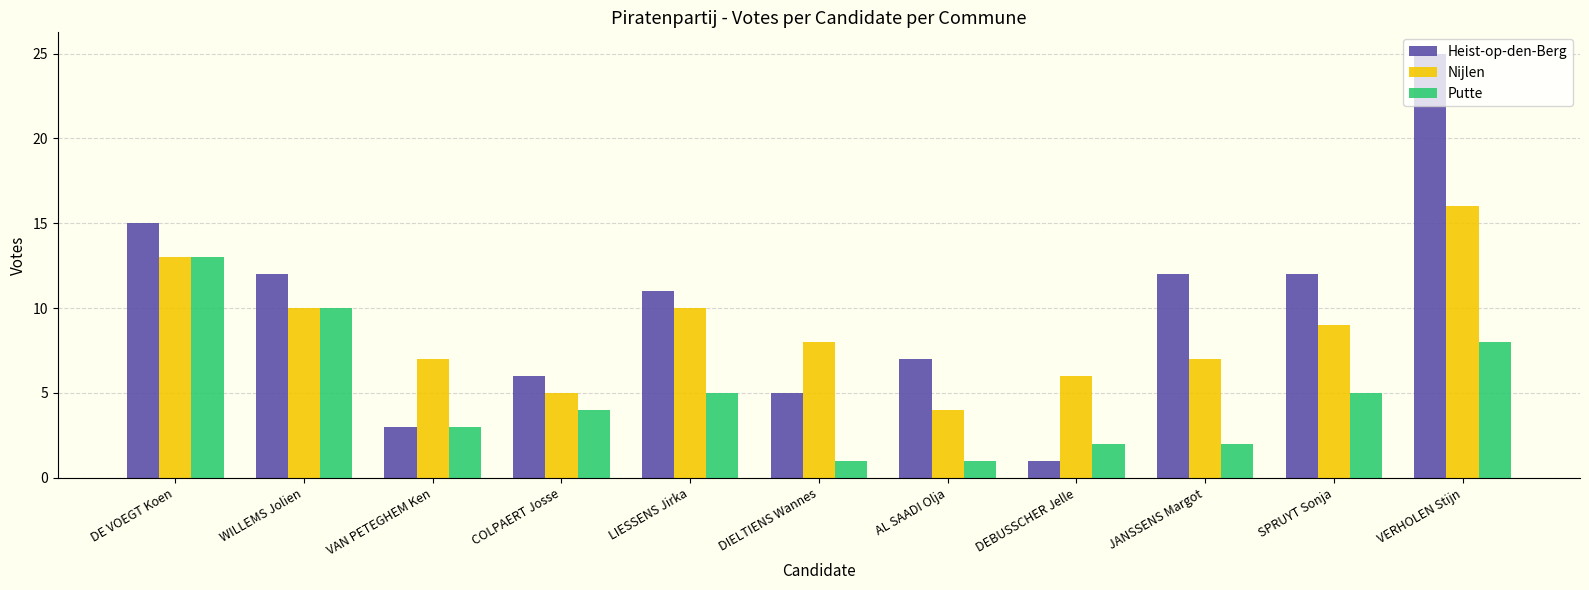

Between WILLEMS Jolien and LIESSENS Jirka, which series saw the biggest shift?

Putte